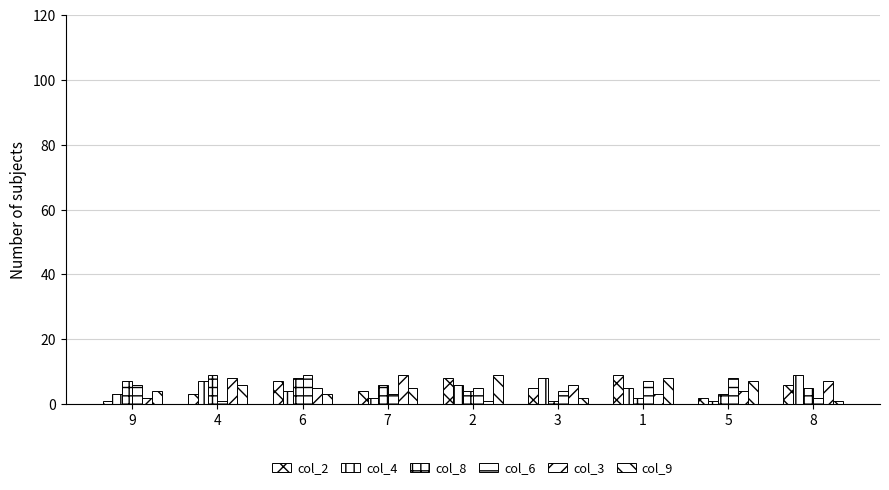

What is the value of the col_2 bar at the 8th from the left?

2